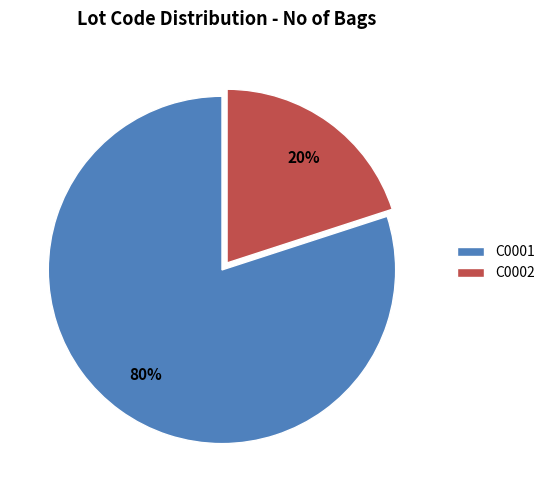

To the nearest percent, what is the combined percentage of C0001 and C0002?

100%